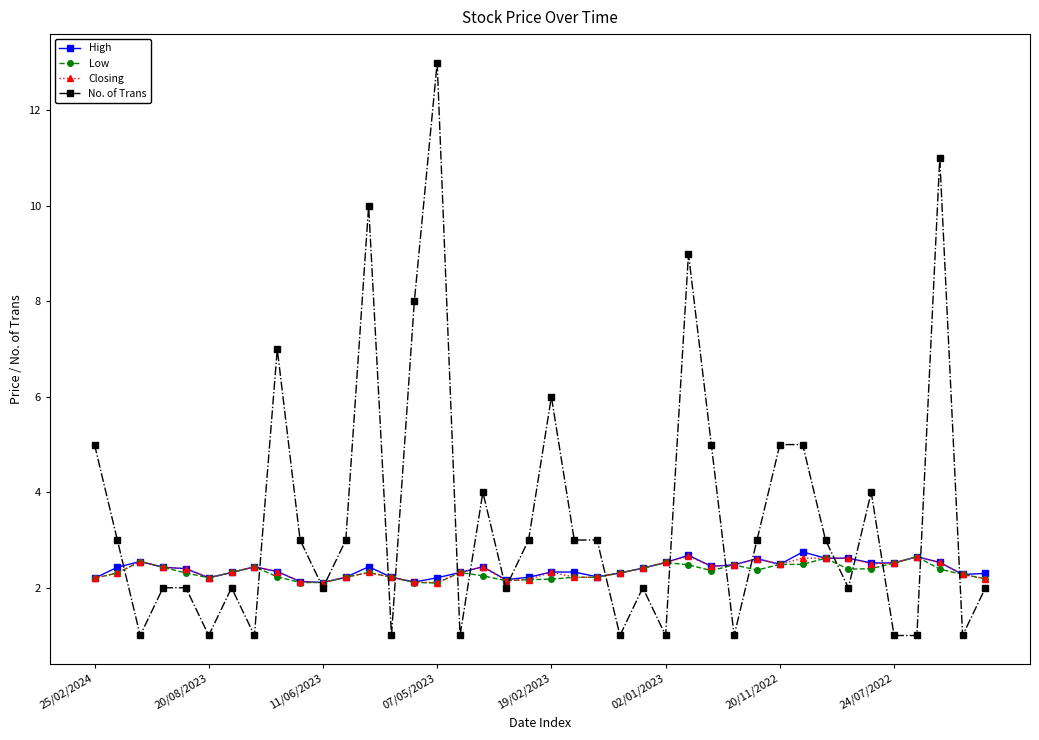

What is the highest value of the Closing series?

2.7